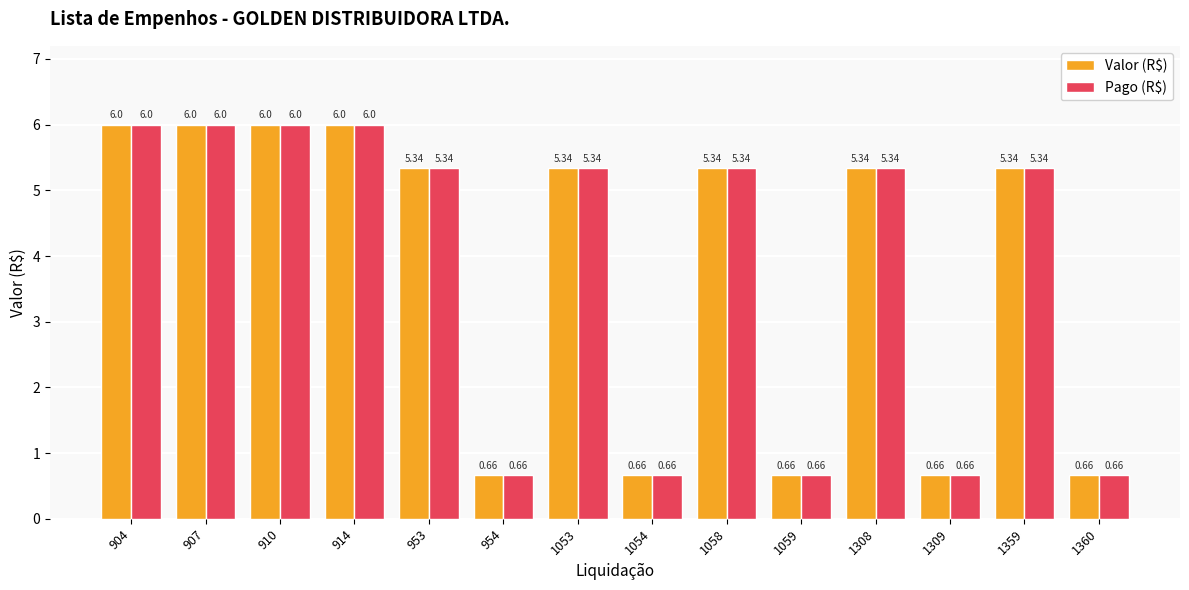

How many distinct data groups are displayed?

2